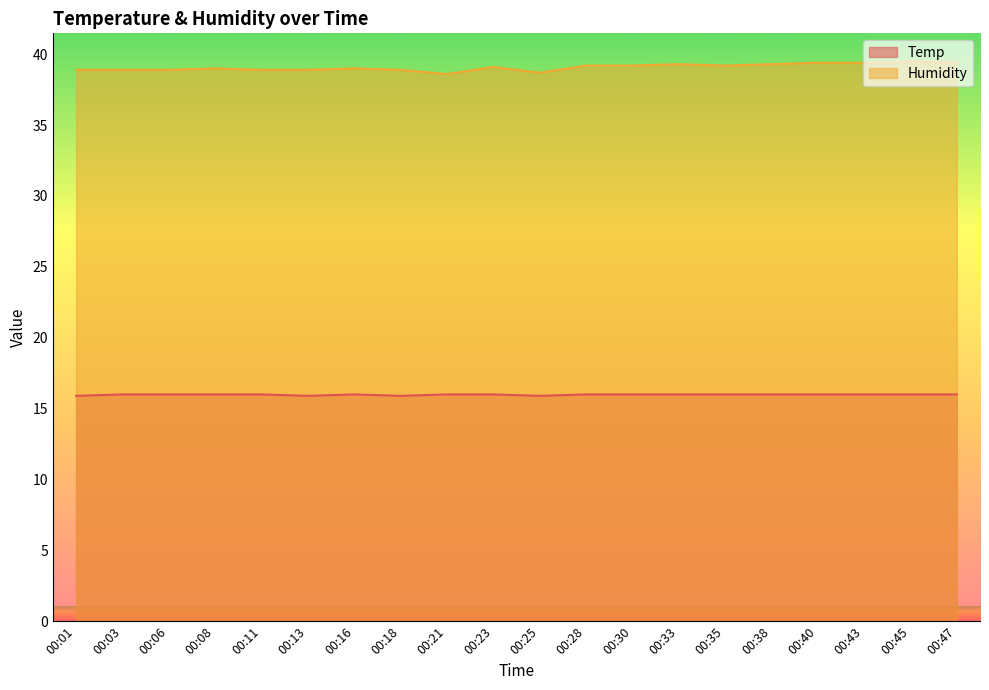

Rank the series by their average value, from highest to lowest.

Humidity, Temp